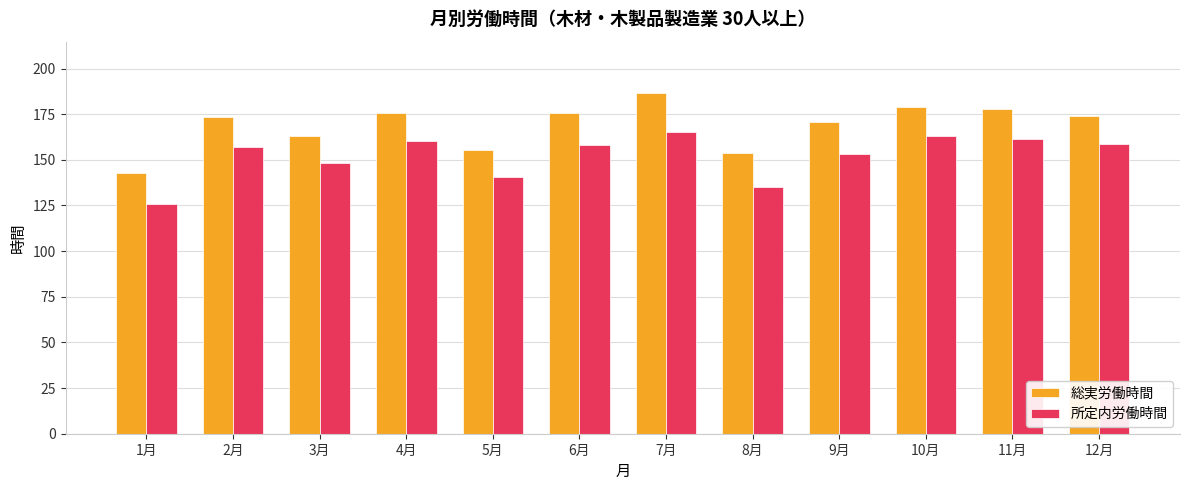

Where is 所定内労働時間 nearest to the value 145?

3月